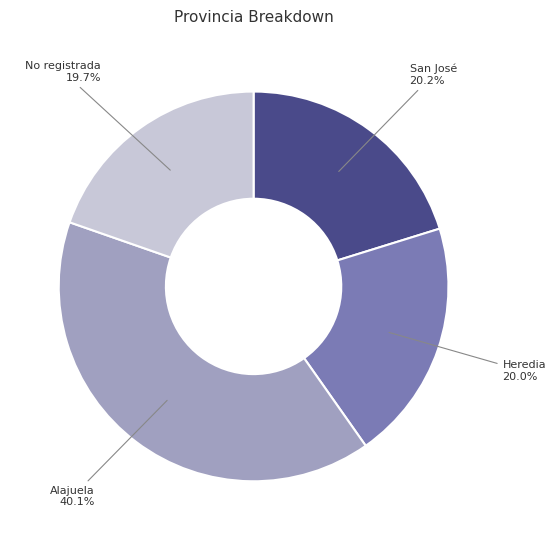

Is there a majority slice in this chart?

No